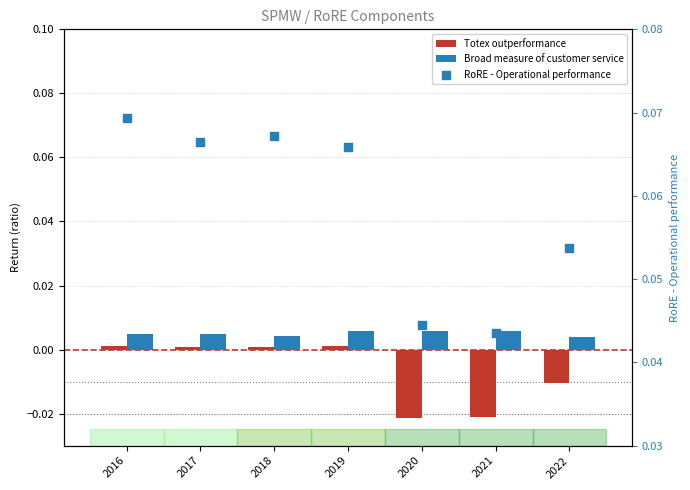

What are all the series names shown in the legend?

Totex outperformance, Broad measure of customer service, RoRE - Operational performance